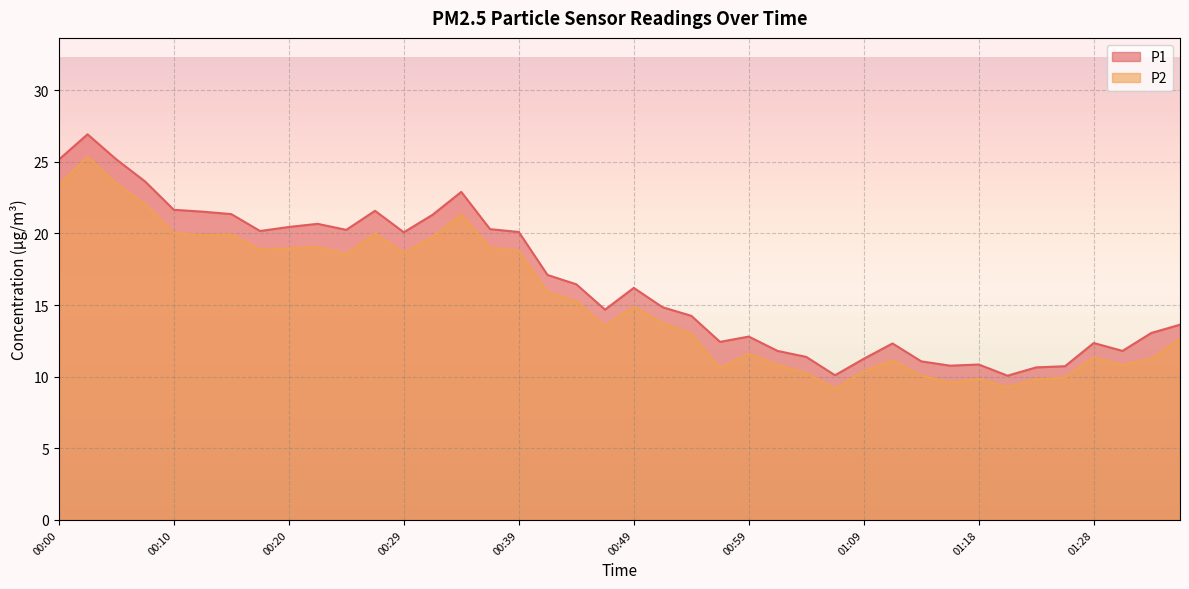

What is the lowest value of the P2 series?

9.2